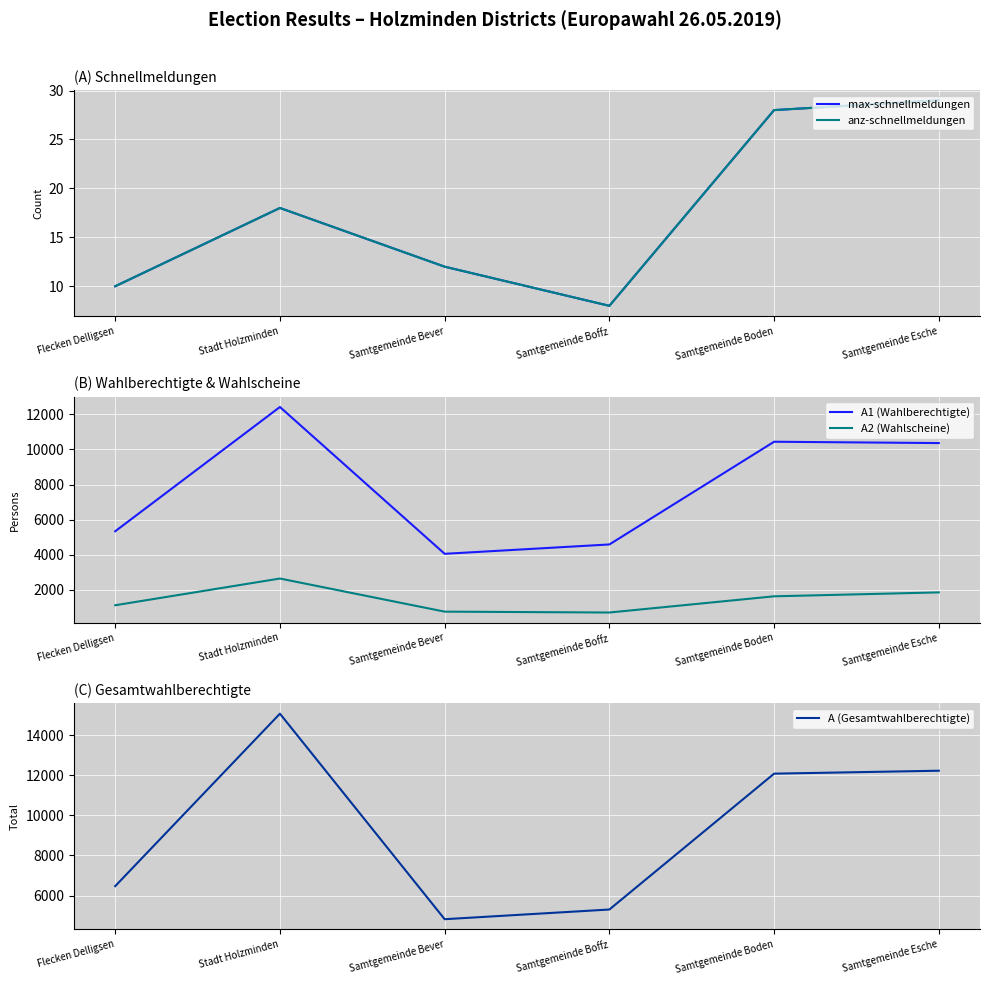

True or false: max-schnellmeldungen and anz-schnellmeldungen cross at least once.

False